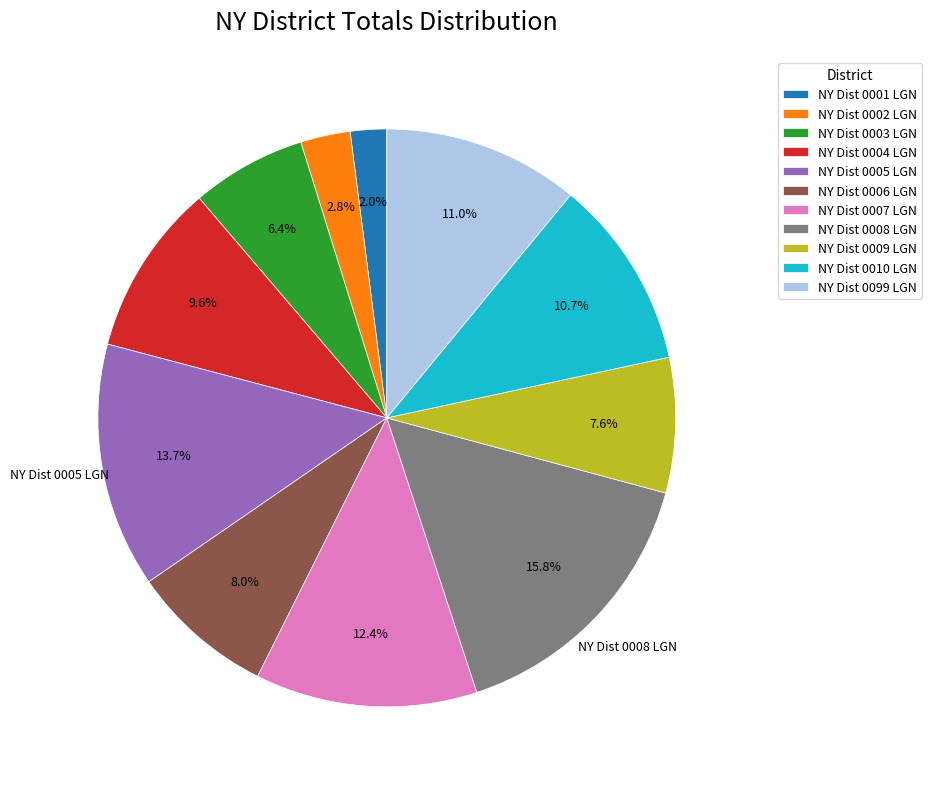

What is the largest slice in the pie chart?

NY Dist 0008 LGN